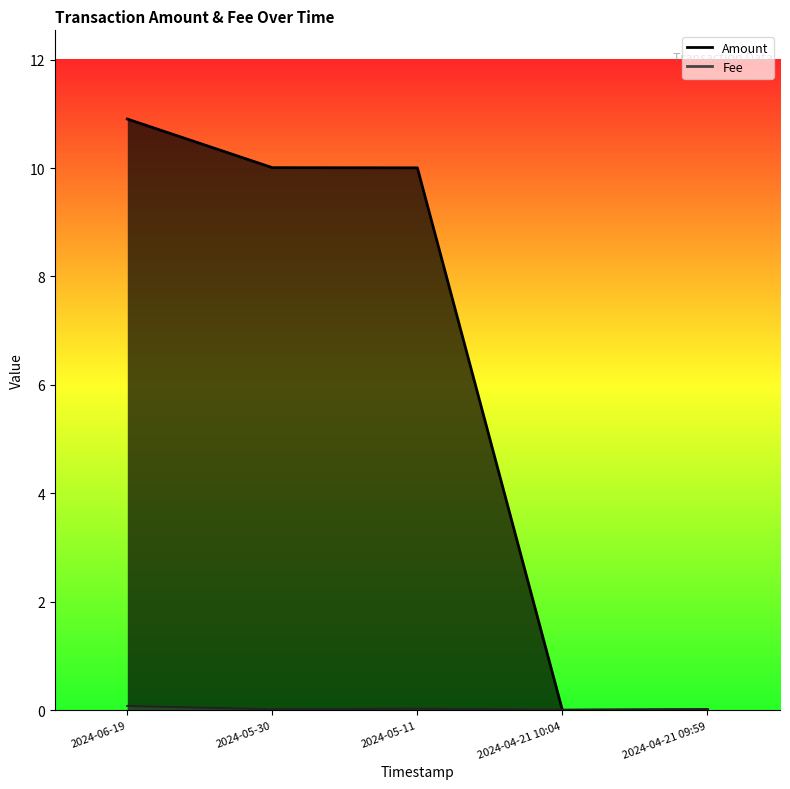

Which category has the highest value across all series?

2024-06-19